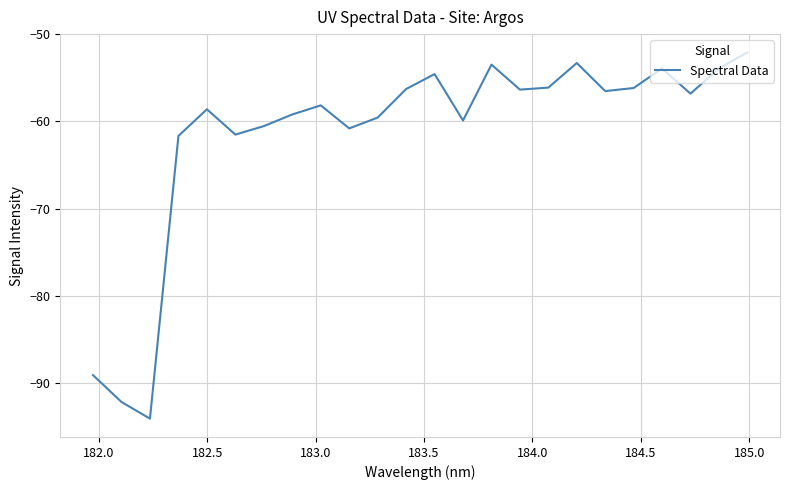

What is the greatest value displayed?

-52.1